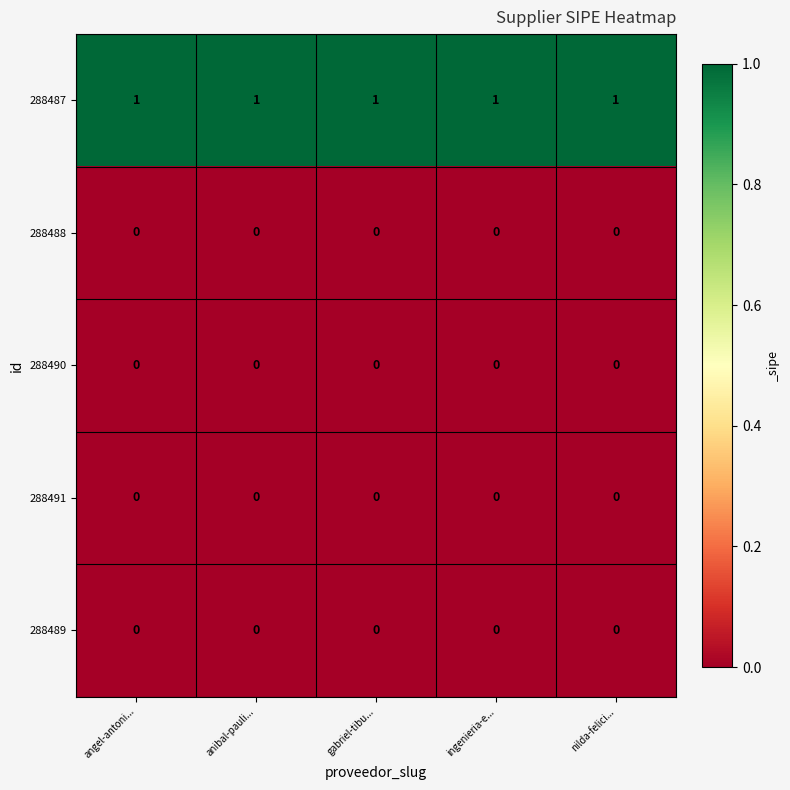

The 288487 series shows 0 at angel-antoni.... True or false?

False